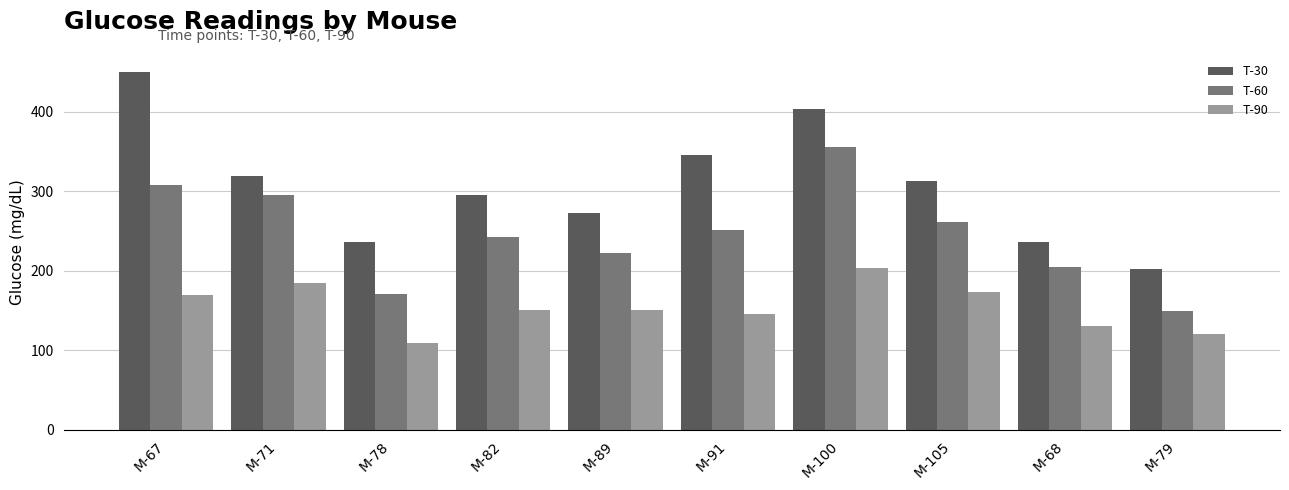

The T-90 series shows 48 at M-71. True or false?

False